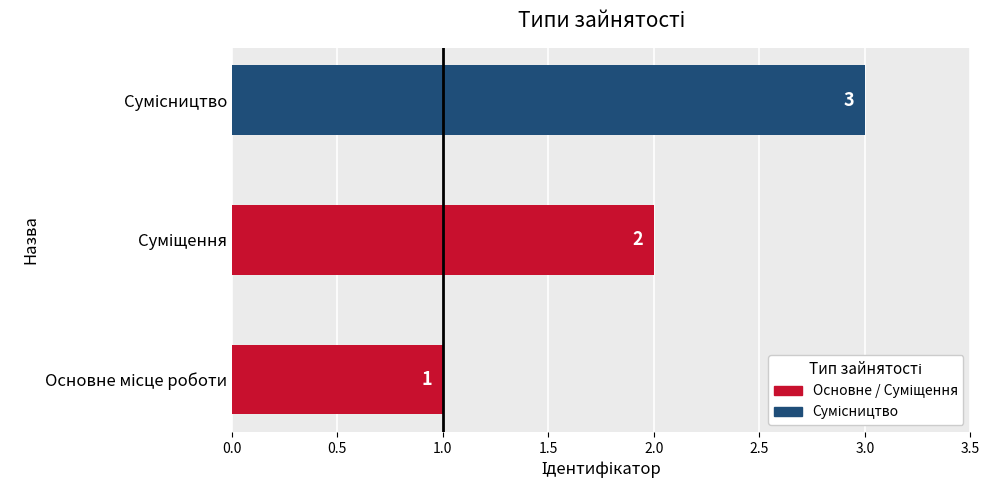

What is the sum of all values?

6